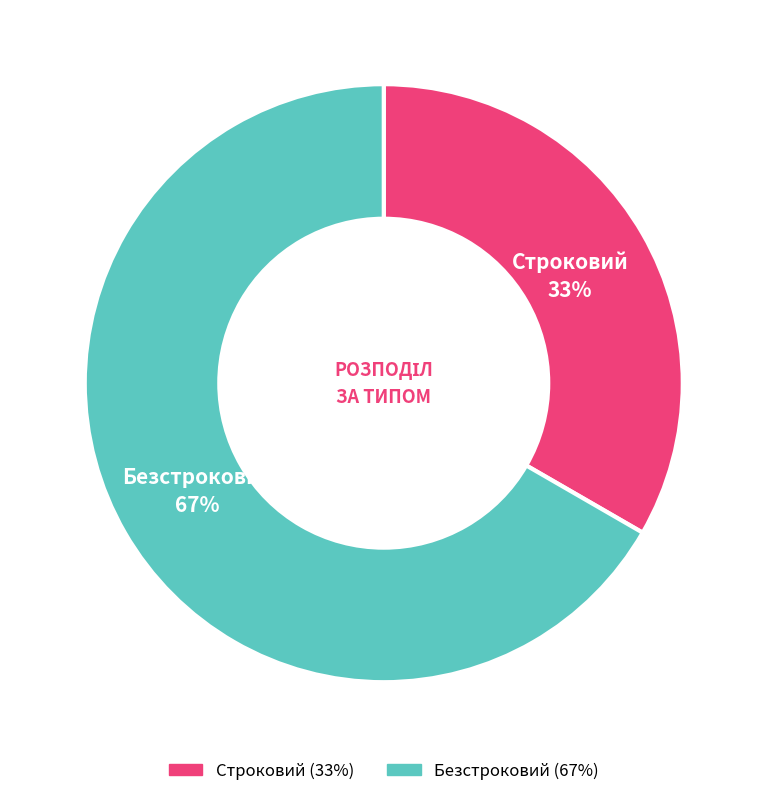

Is the sum of Строковий and Безстроковий greater than half?

Yes